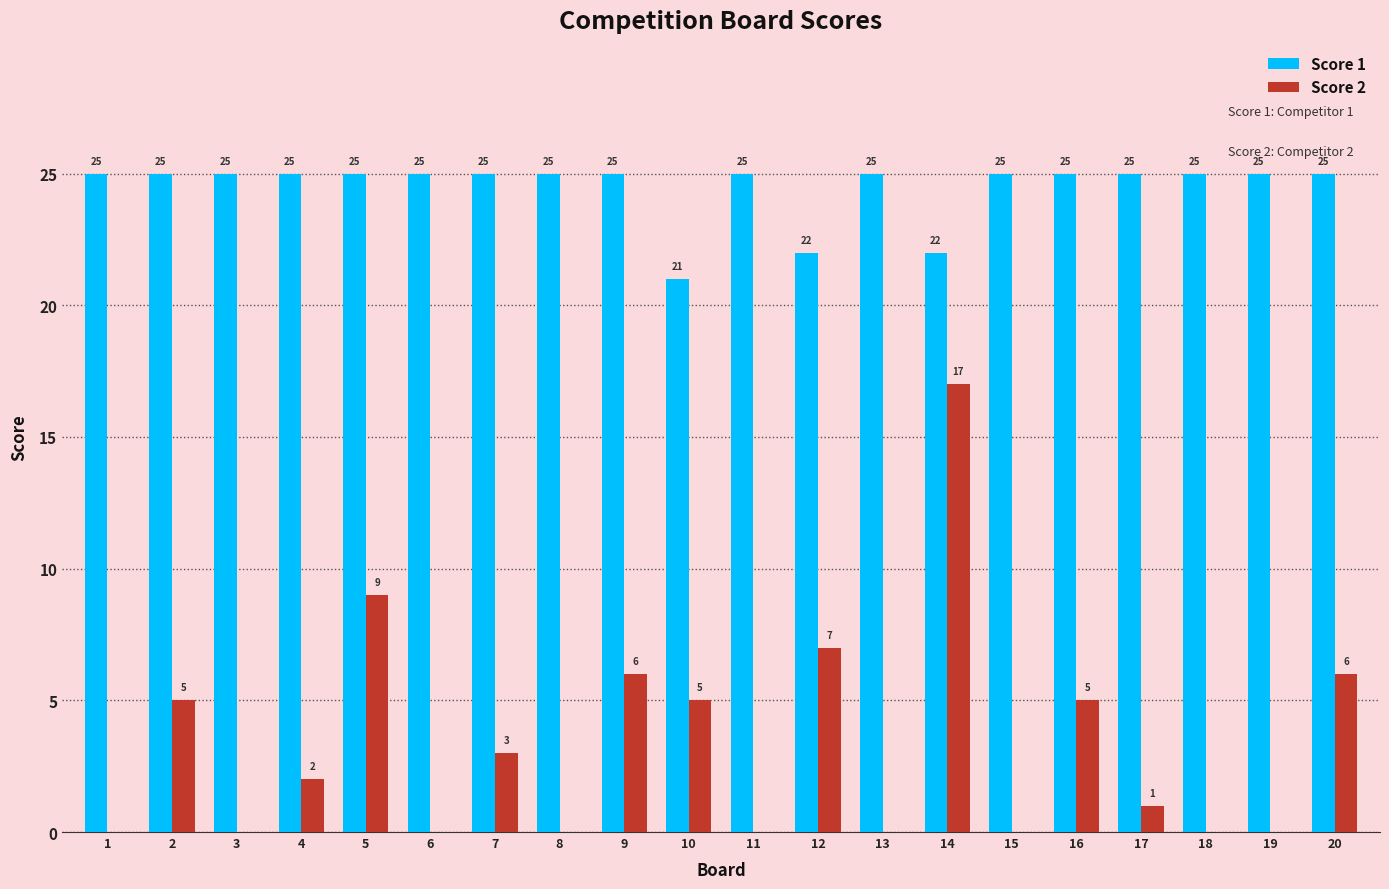

What is the difference between the Score 2 values at 2 and 14?

12